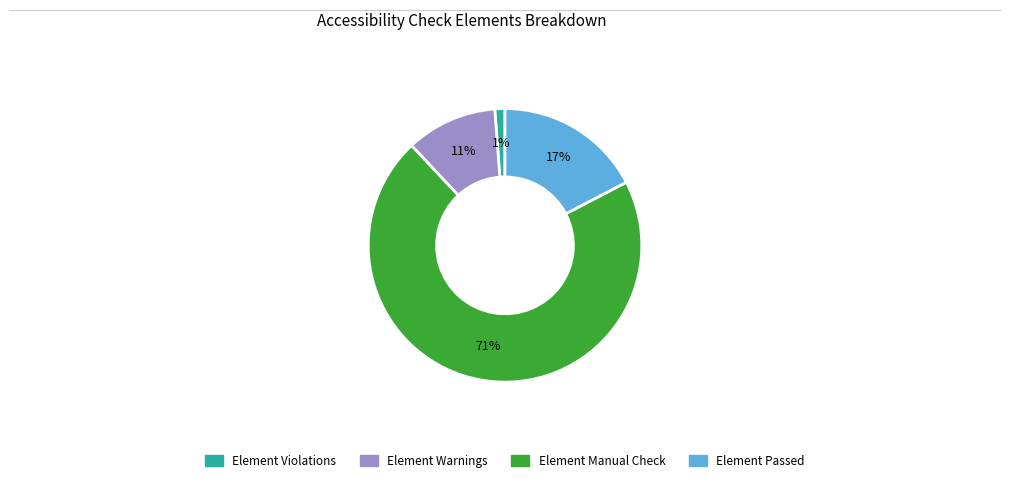

Count the number of slices in the pie.

4